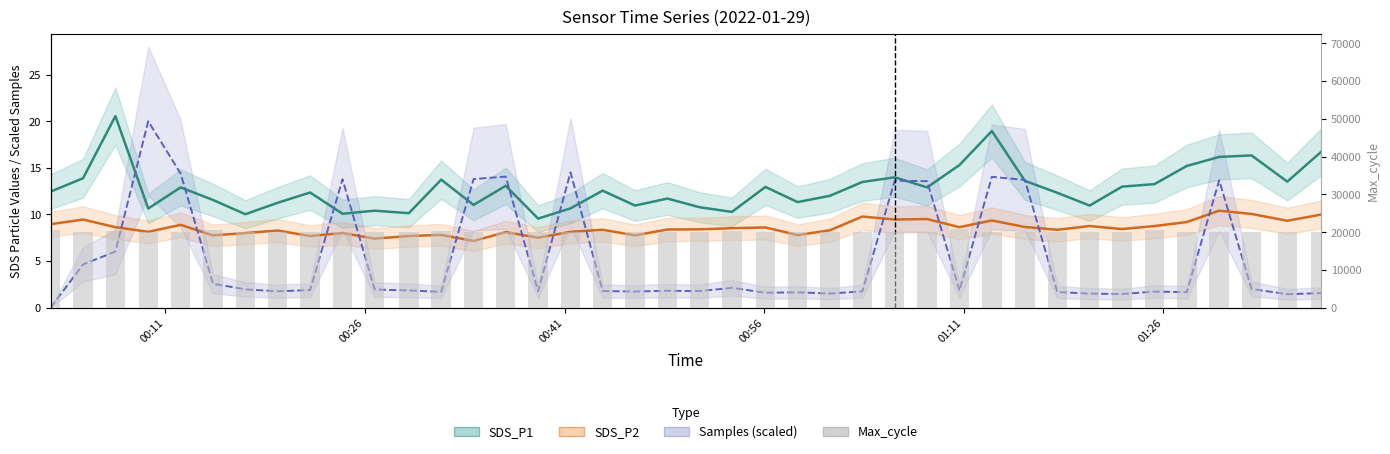

What is the average value of the SDS_P1 series?

12.8